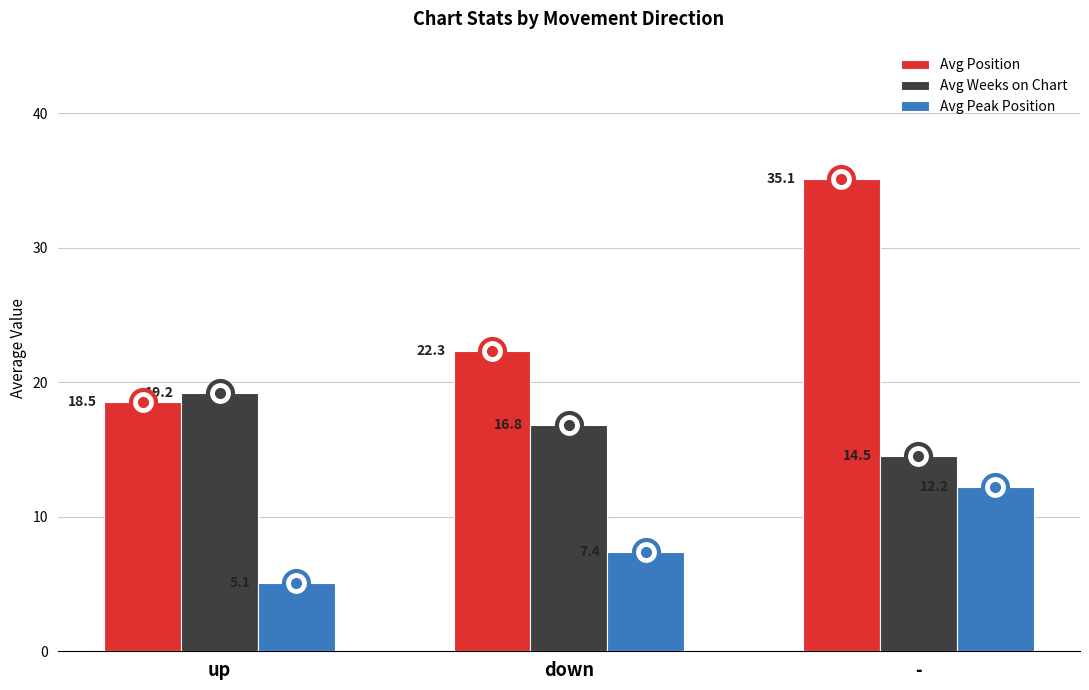

Reading left to right, transcribe all the data shown in this chart.

Avg Position: up=18.5	down=22.3	-=35.1
Avg Weeks on Chart: up=19.2	down=16.8	-=14.5
Avg Peak Position: up=5.1	down=7.4	-=12.2